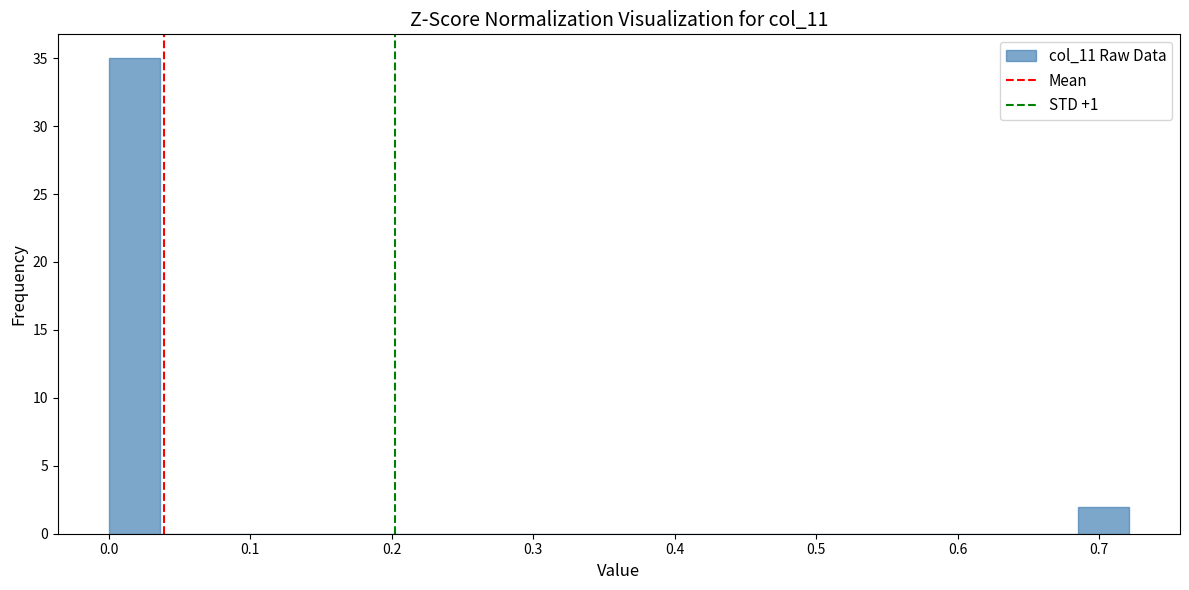

Read against the x-axis, roughly where is the centre of the tallest bar?

0.02